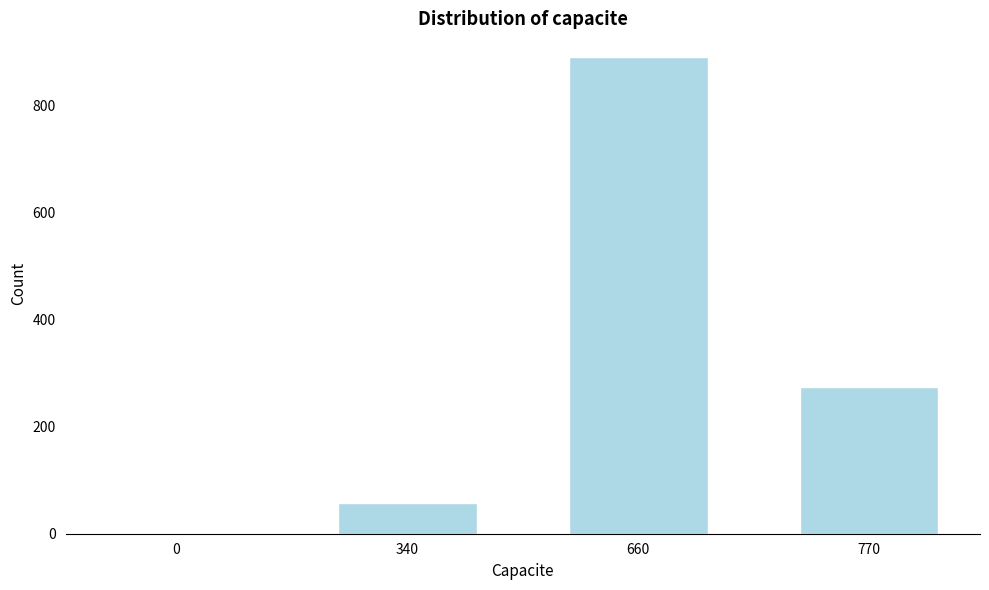

Reading left to right, extract all data points from this chart.

0=2	340=58	660=890	770=274